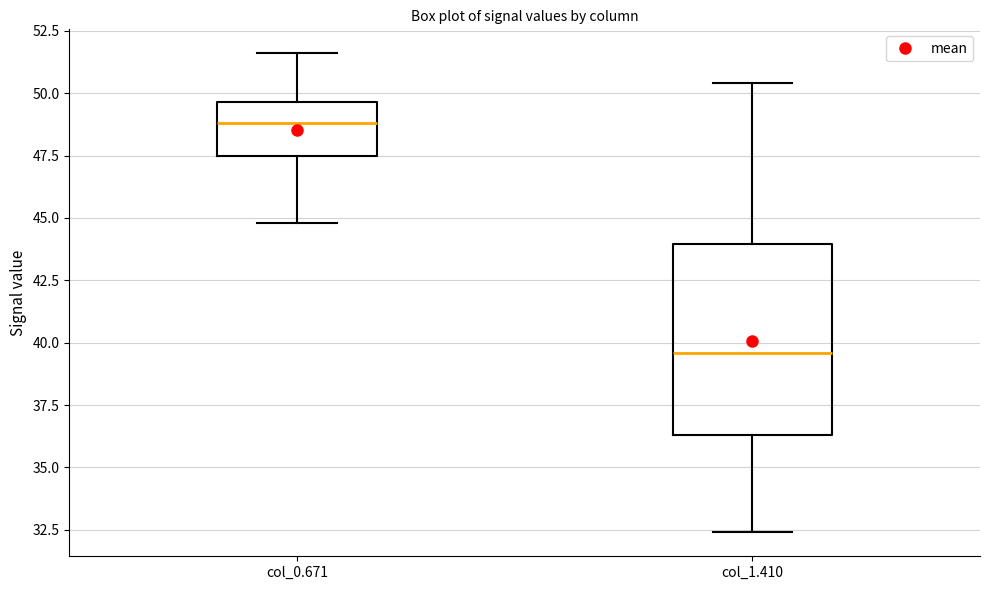

Reading left to right, transcribe this box plot: for each box, give where its median line is, the range the box spans, and where its two whiskers end, as read against the y-axis. The values are not printed on the chart, so give them approximately, as read against the axis.

col_0.671: median 49.0, box 47.5 to 49.5, whiskers 45.0 to 51.5
col_1.410: median 39.5, box 36.5 to 44.0, whiskers 32.5 to 50.5